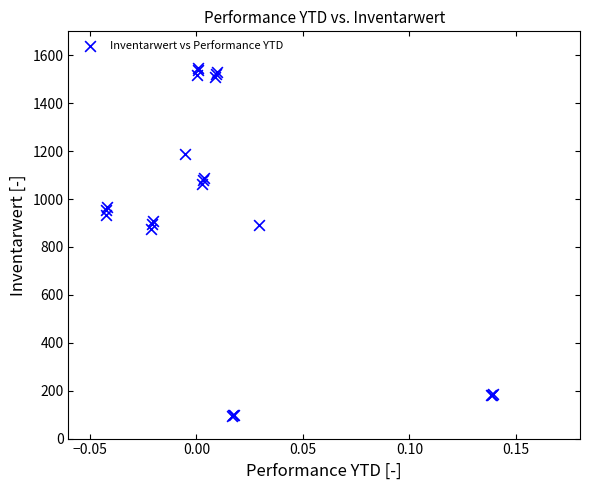

What Y value in the scatter plot is closest to 821?

875.6